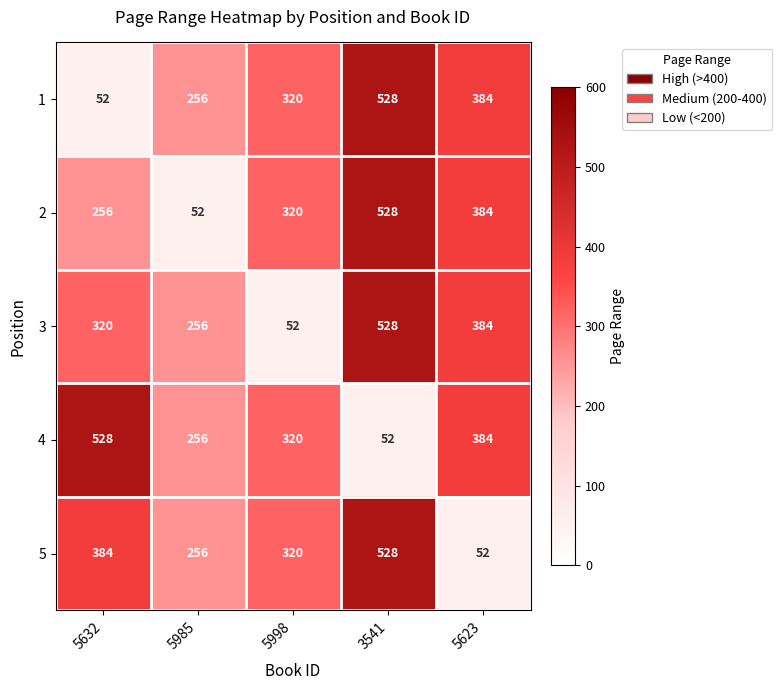

Is it true that 4 equals 256 at 5985?

True